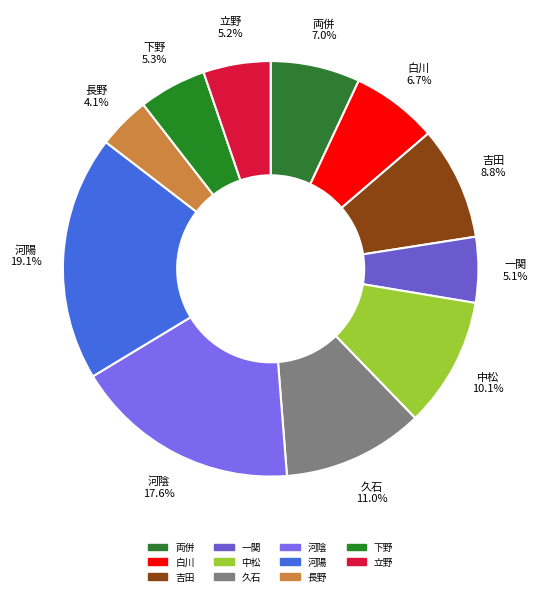

What is the total percentage of 下野 5.3% and 一関 5.1%?

10.4%